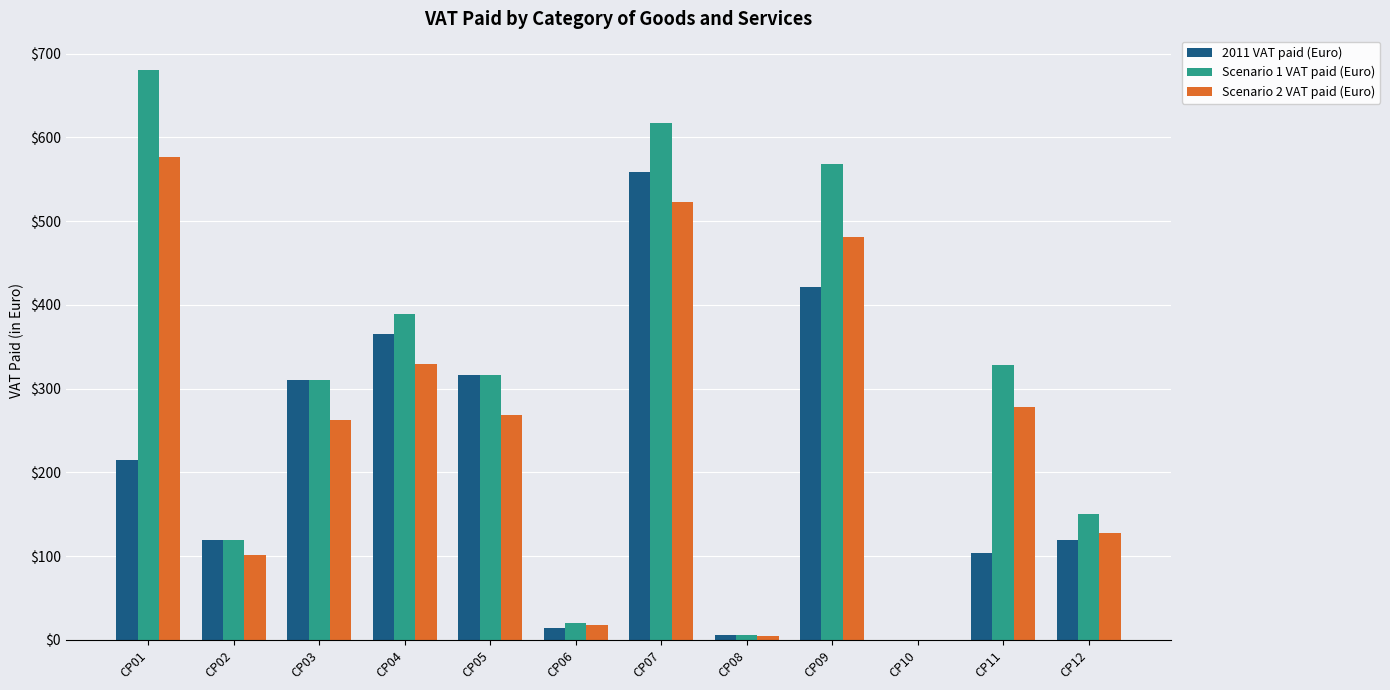

What is the greatest value displayed?

680.3